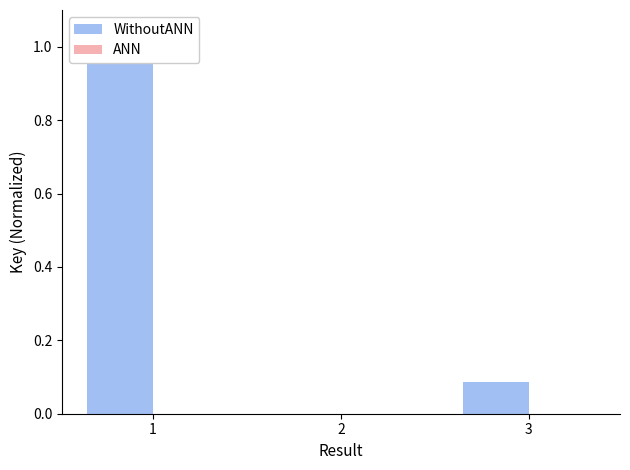

Read the WithoutANN value at 1.

1.0